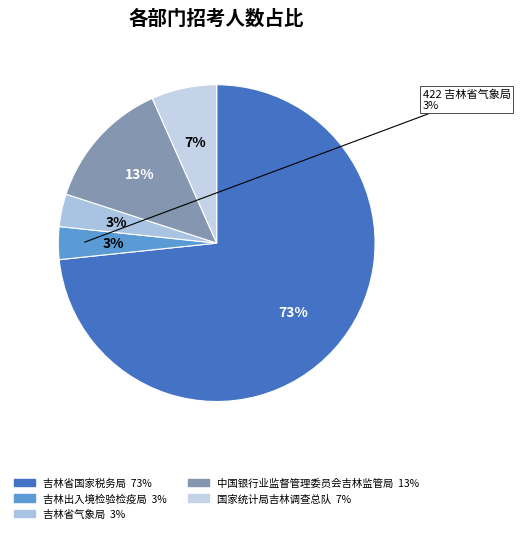

Is 657 吉林出入境检验检疫局 the majority of the pie?

No